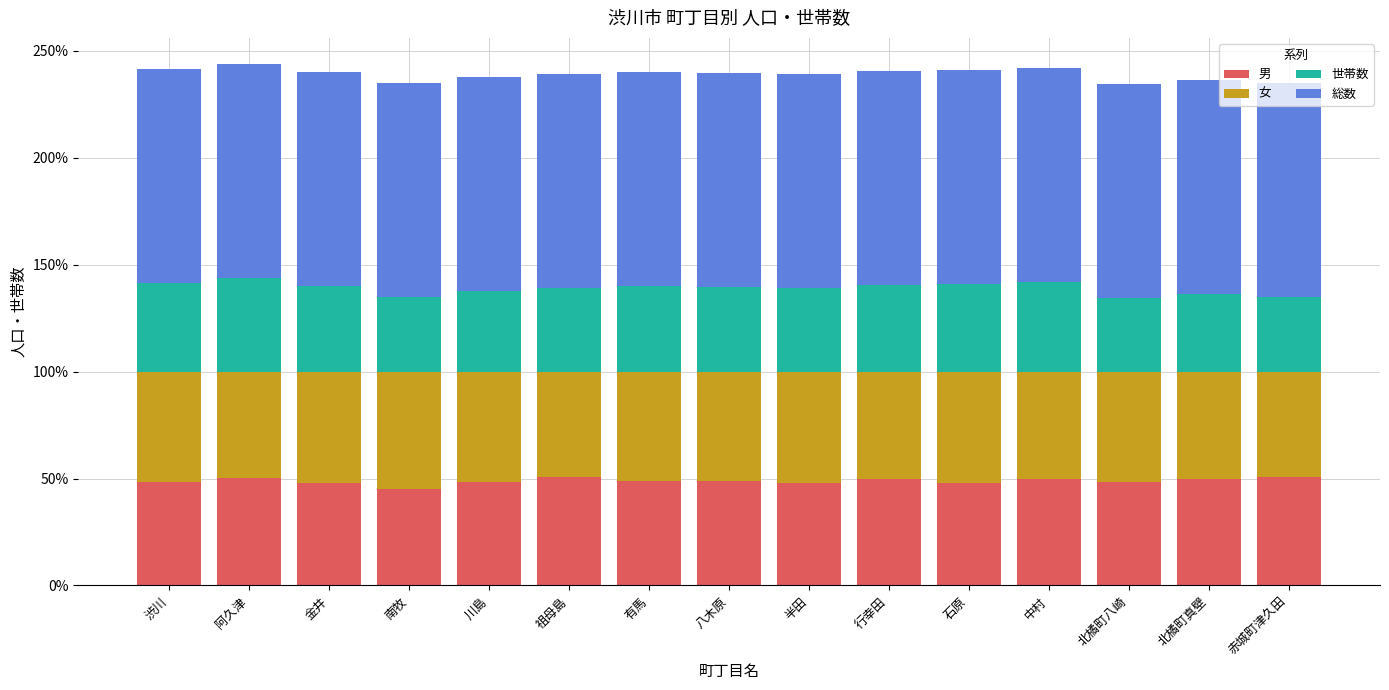

The value of 男 at 北橘町真壁 is 14.1. True or false?

False